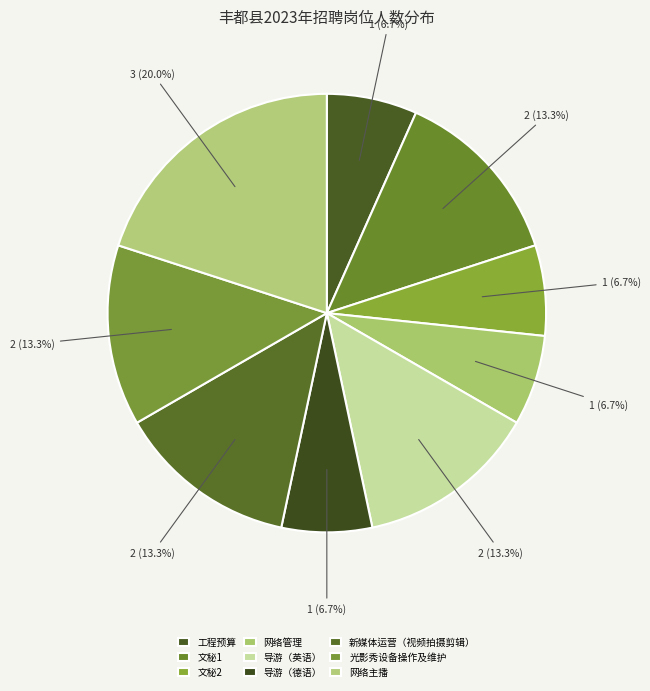

How many segments does this pie chart have?

9